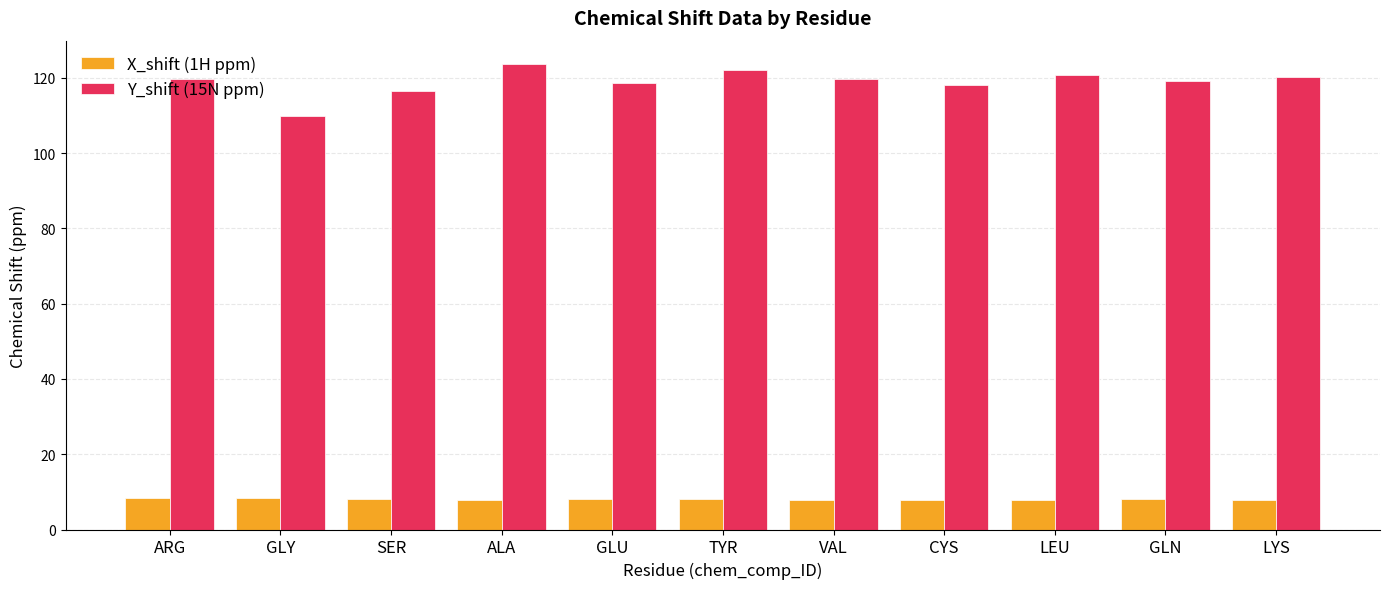

How many bars are there in each group?

2